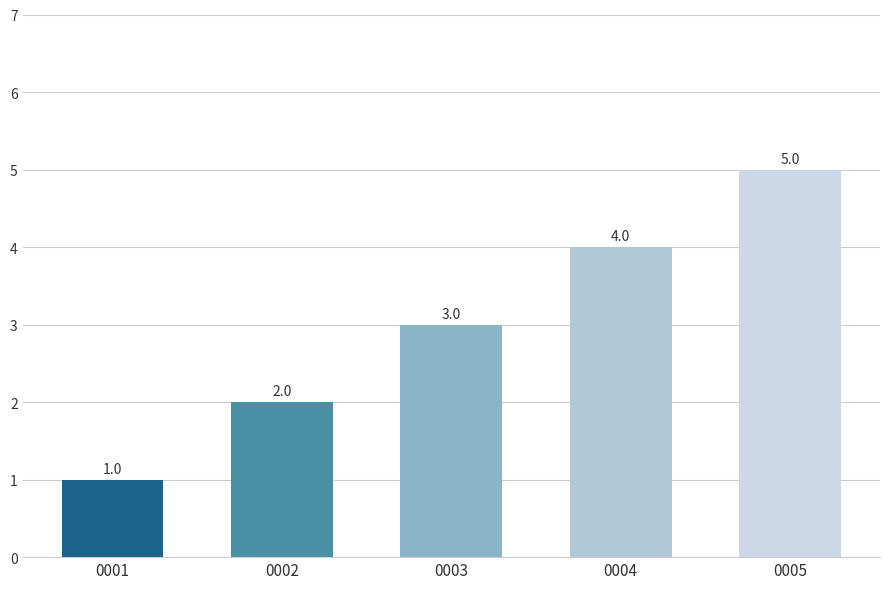

What is the difference between the second highest and second lowest values?

2